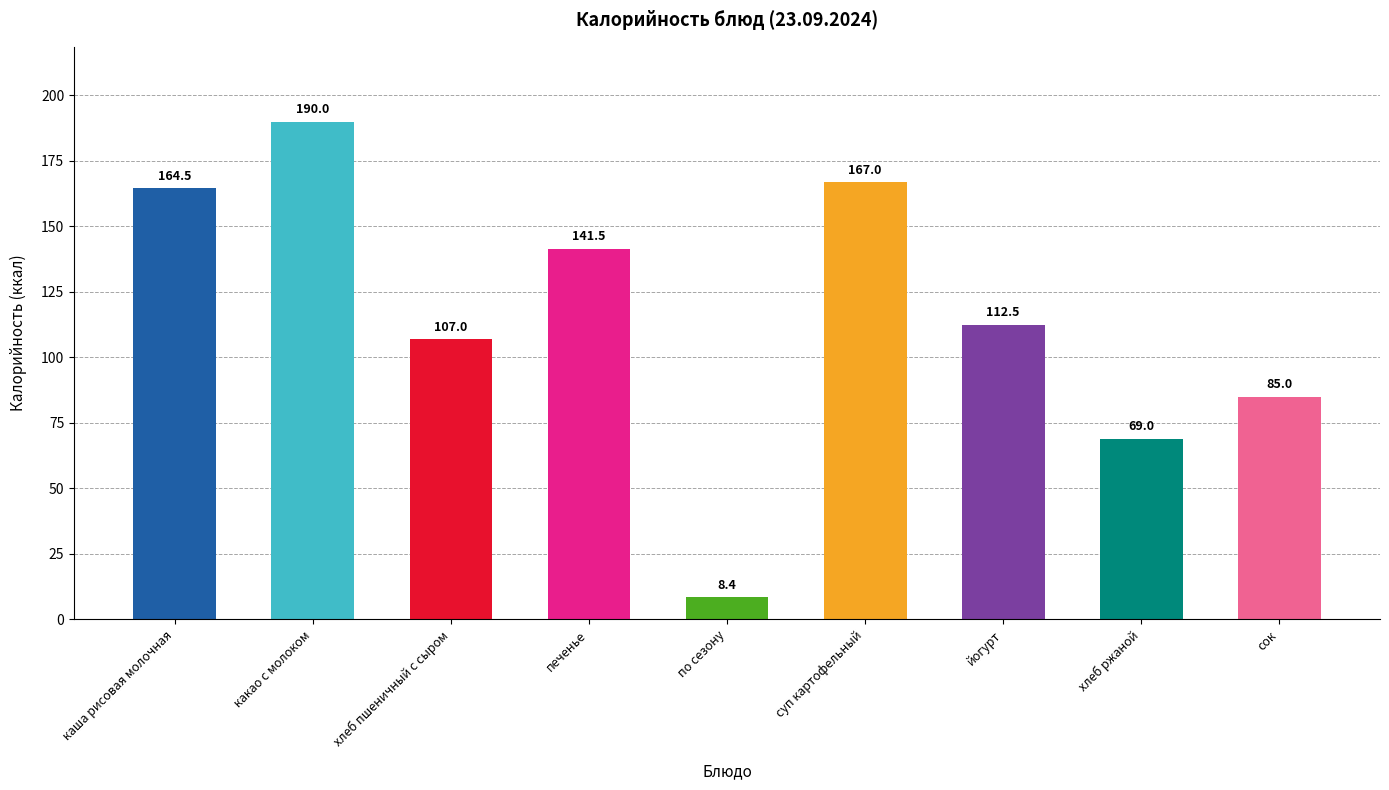

How many data points does each series have?

9